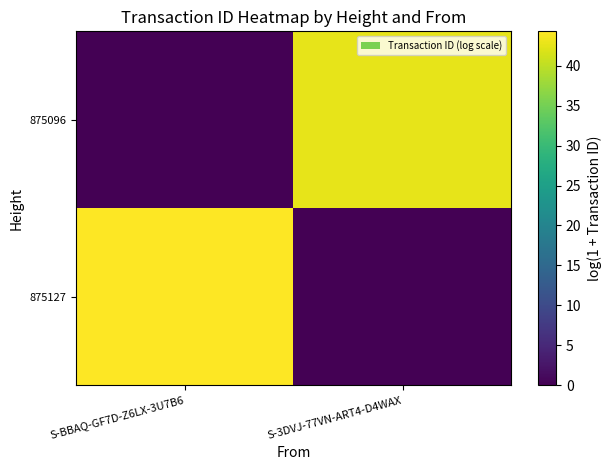

Which series changed the most between S-BBAQ-GF7D-Z6LX-3U7B6 and S-3DVJ-77VN-ART4-D4WAX?

875127